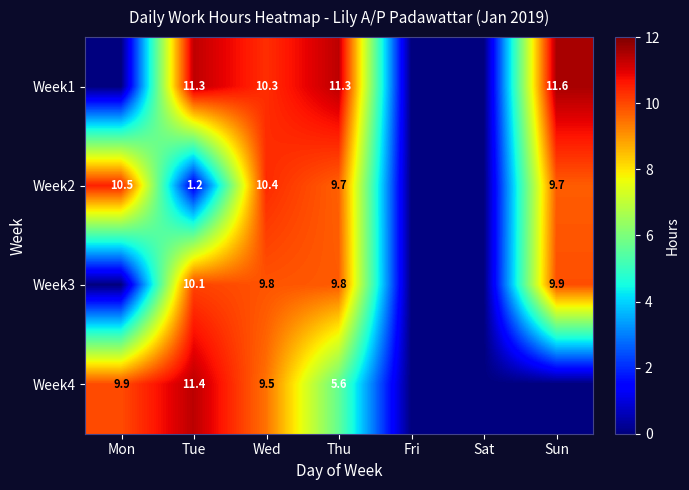

Which series changed the most between Tue and Wed?

Week2